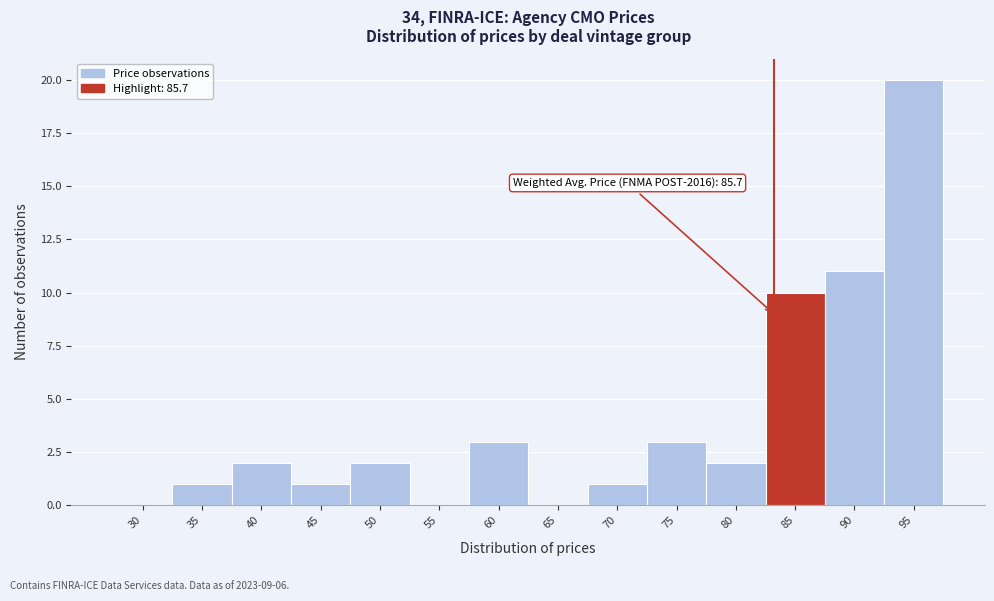

Reading right to left, transcribe all the data shown in this chart.

95=20	90=11	85=10	80=2	75=3	70=1	65=0	60=3	55=0	50=2	45=1	40=2	35=1	30=0